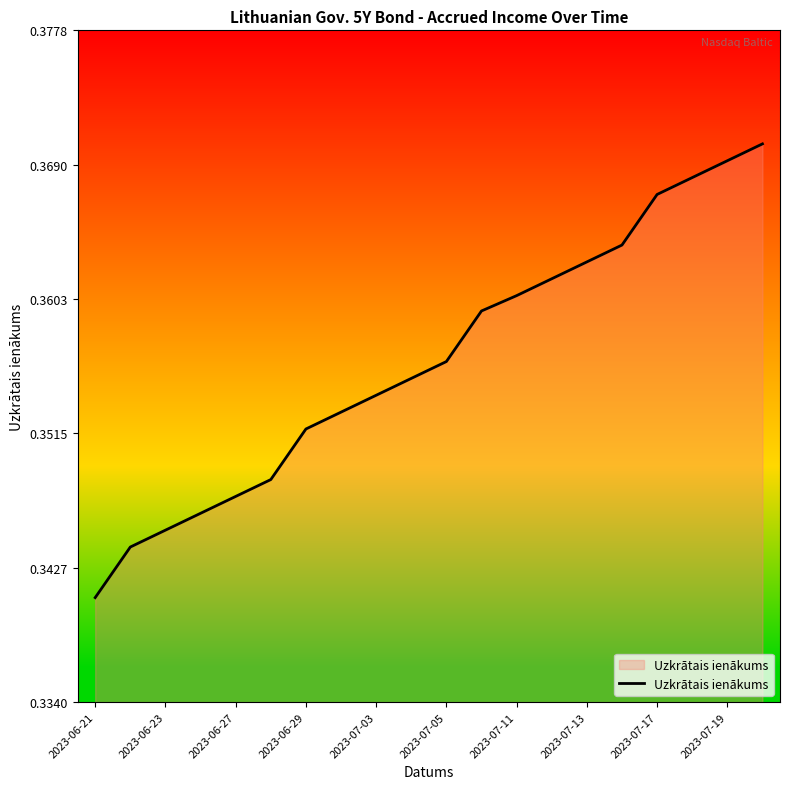

Where is the data nearest to the value 0?

2023-06-21